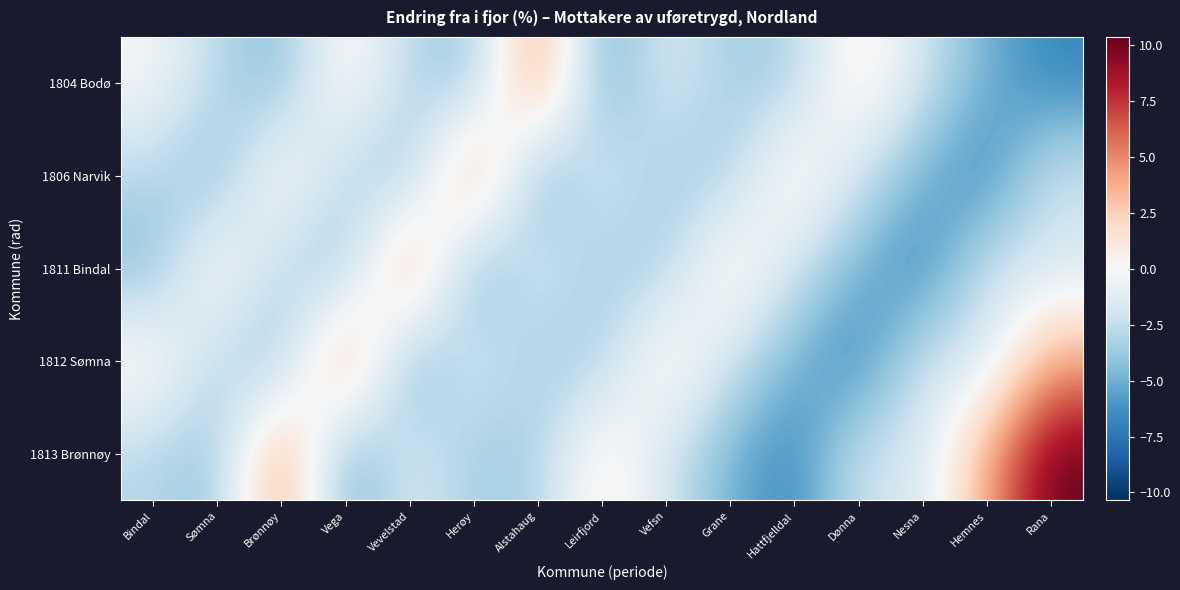

Reading left to right, transcribe all the data shown in this chart.

1804 Bodø: Bindal=-0.1	Sømna=-2.8	Brønnøy=-4.6	Vega=1.1	Vevelstad=-2.9	Herøy=-4.2	Alstahaug=5.4	Leirfjord=-5.5	Vefsn=-1.3	Grane=-3.6	Hattfjelldal=-3.4	Dønna=1.5	Nesna=-2.0	Hemnes=-5.0	Rana=-6.7
1806 Narvik: Bindal=-2.8	Sømna=-4.6	Brønnøy=1.1	Vega=-2.9	Vevelstad=-4.2	Herøy=5.4	Alstahaug=-5.5	Leirfjord=-1.3	Vefsn=-3.6	Grane=-3.4	Hattfjelldal=1.5	Dønna=-2.0	Nesna=-5.0	Hemnes=-6.7	Rana=-2.0
1811 Bindal: Bindal=-4.6	Sømna=1.1	Brønnøy=-2.9	Vega=-4.2	Vevelstad=5.4	Herøy=-5.5	Alstahaug=-1.3	Leirfjord=-3.6	Vefsn=-3.4	Grane=1.5	Hattfjelldal=-2.0	Dønna=-5.0	Nesna=-6.7	Hemnes=-2.0	Rana=-1.9
1812 Sømna: Bindal=1.1	Sømna=-2.9	Brønnøy=-4.2	Vega=5.4	Vevelstad=-5.5	Herøy=-1.3	Alstahaug=-3.6	Leirfjord=-3.4	Vefsn=1.5	Grane=-2.0	Hattfjelldal=-5.0	Dønna=-6.7	Nesna=-2.0	Hemnes=-1.9	Rana=4.0
1813 Brønnøy: Bindal=-2.9	Sømna=-4.2	Brønnøy=5.4	Vega=-5.5	Vevelstad=-1.3	Herøy=-3.6	Alstahaug=-3.4	Leirfjord=1.5	Vefsn=-2.0	Grane=-5.0	Hattfjelldal=-6.7	Dønna=-2.0	Nesna=-1.9	Hemnes=4.0	Rana=10.3